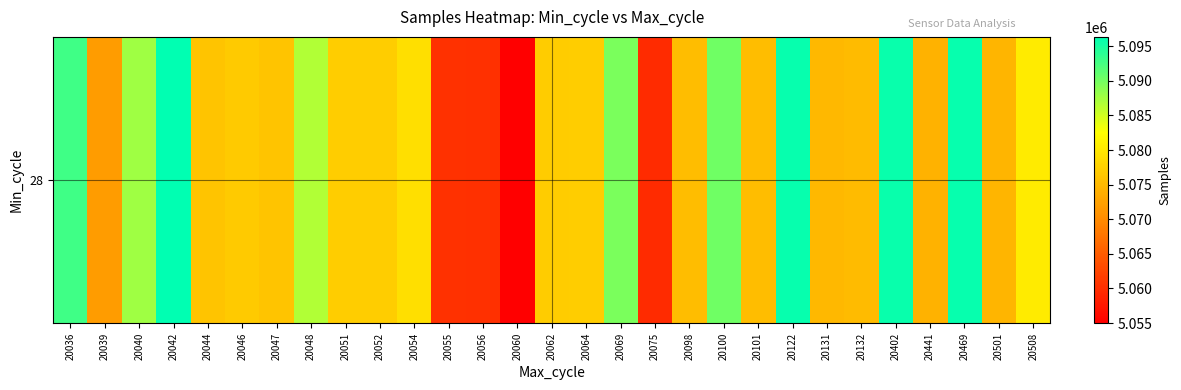

What is the average value?

5078819